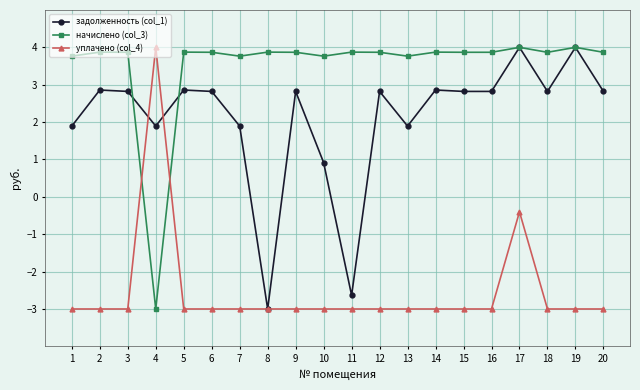

Reading left to right, transcribe all the data shown in this chart.

задолженность (col_1): 1=1.9	2=2.9	3=2.8	4=1.9	5=2.9	6=2.8	7=1.9	8=-3.0	9=2.8	10=0.9	11=-2.6	12=2.8	13=1.9	14=2.9	15=2.8	16=2.8	17=4.0	18=2.8	19=4.0	20=2.8
начислено (col_3): 1=3.8	2=3.9	3=3.9	4=-3.0	5=3.9	6=3.9	7=3.8	8=3.9	9=3.9	10=3.8	11=3.9	12=3.9	13=3.8	14=3.9	15=3.9	16=3.9	17=4.0	18=3.9	19=4.0	20=3.9
уплачено (col_4): 1=-3.0	2=-3.0	3=-3.0	4=4.0	5=-3.0	6=-3.0	7=-3.0	8=-3.0	9=-3.0	10=-3.0	11=-3.0	12=-3.0	13=-3.0	14=-3.0	15=-3.0	16=-3.0	17=-0.4	18=-3.0	19=-3.0	20=-3.0